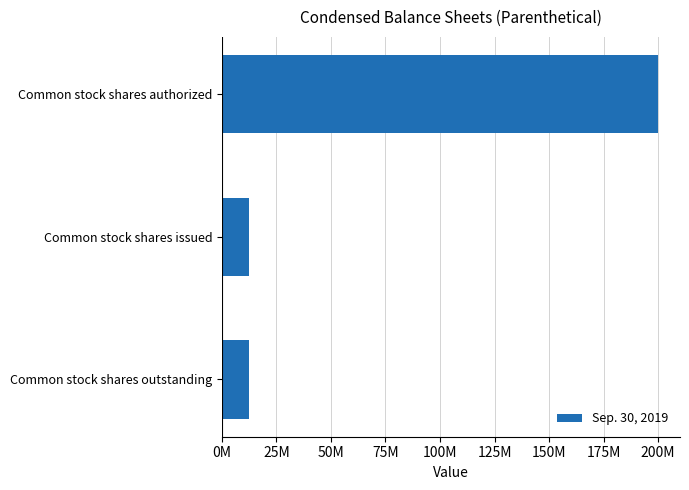

Does the chart contain any negative values?

No